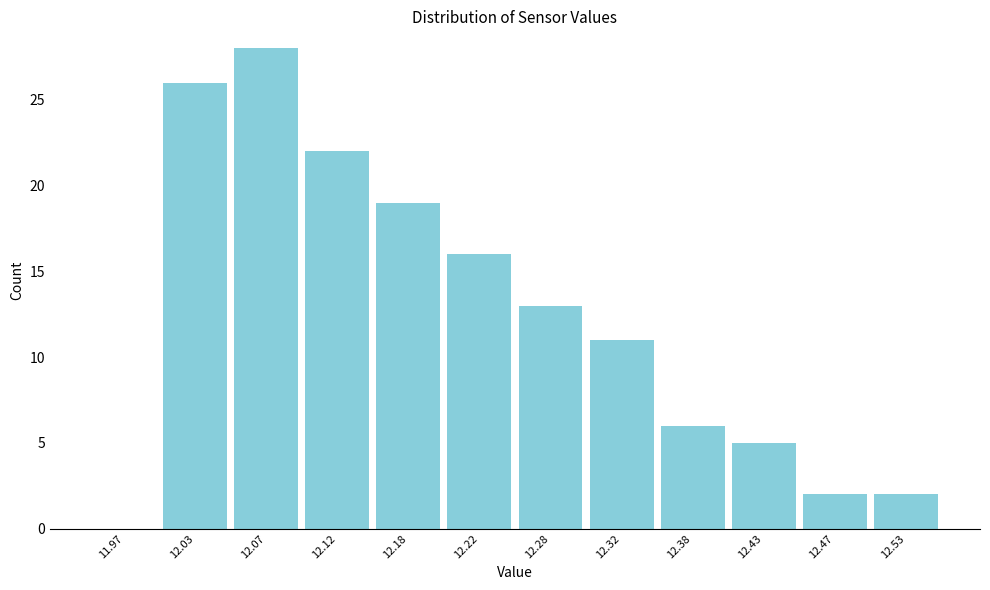

Over which range of the x-axis is the bar tallest?

12.05 to 12.10